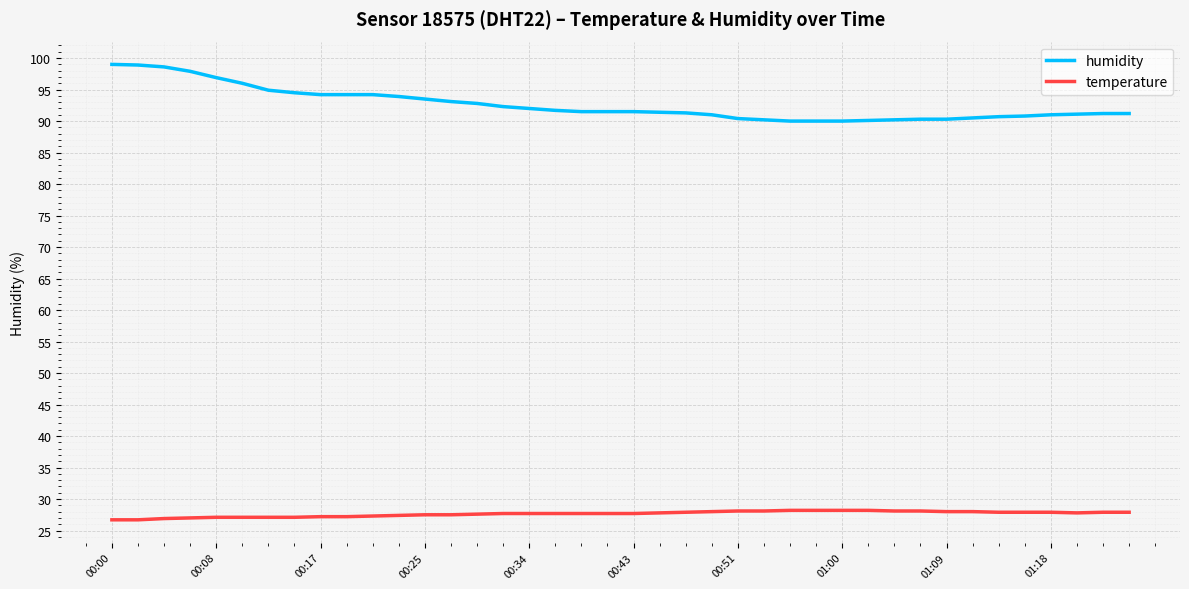

What is the maximum value shown in the chart?

99.0